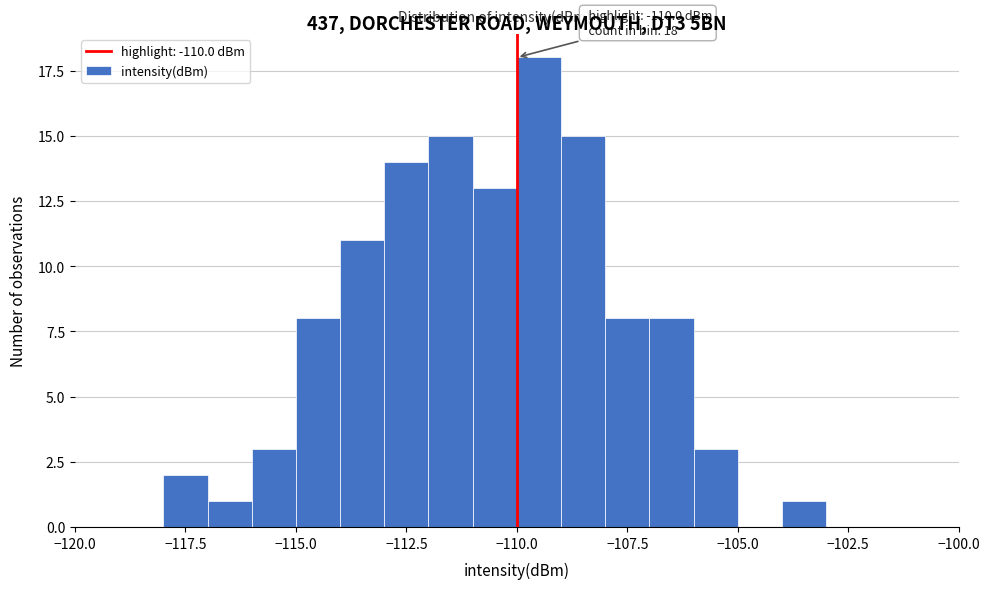

Read against the x-axis, roughly where is the centre of the tallest bar?

-109.5